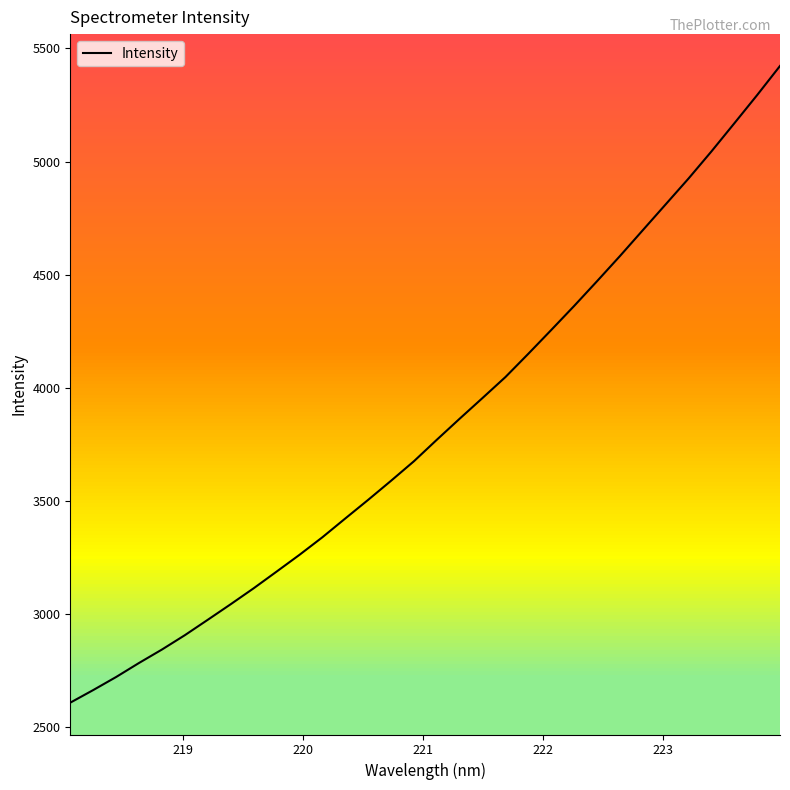

What is the difference between the maximum and minimum values?

2814.8